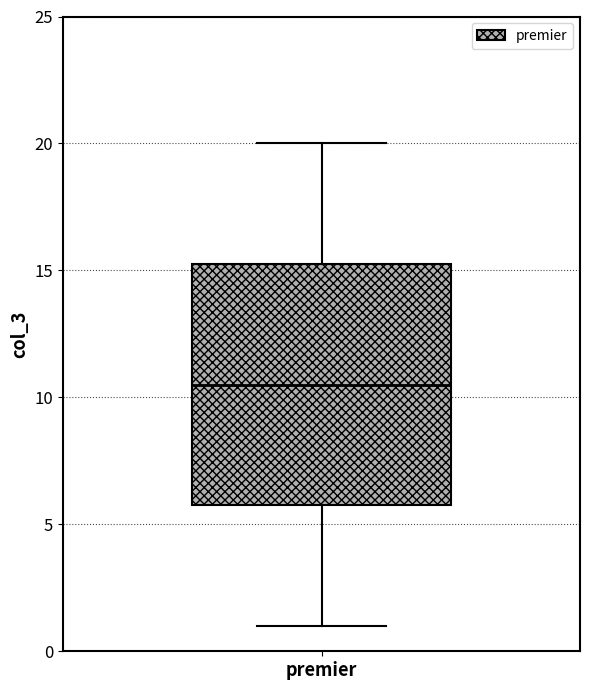

Read this box plot against the y-axis: the position of the median line, the range covered by the box, and the ends of both whiskers. The values are not printed on the chart, so give them approximately, as read against the axis.

median 10.5, box 6.0 to 15.5, whiskers 1.0 to 20.0